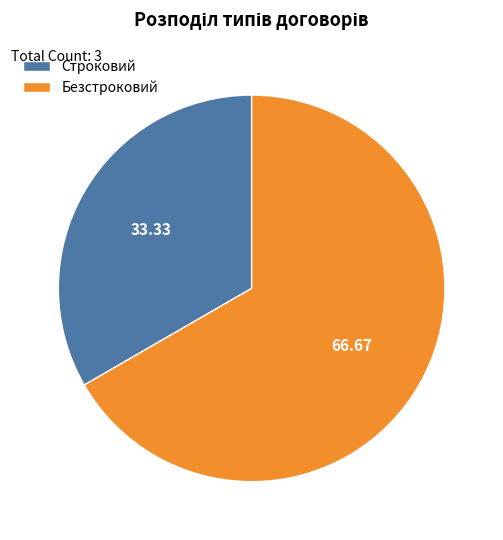

Which category has the smallest portion of the pie?

Строковий